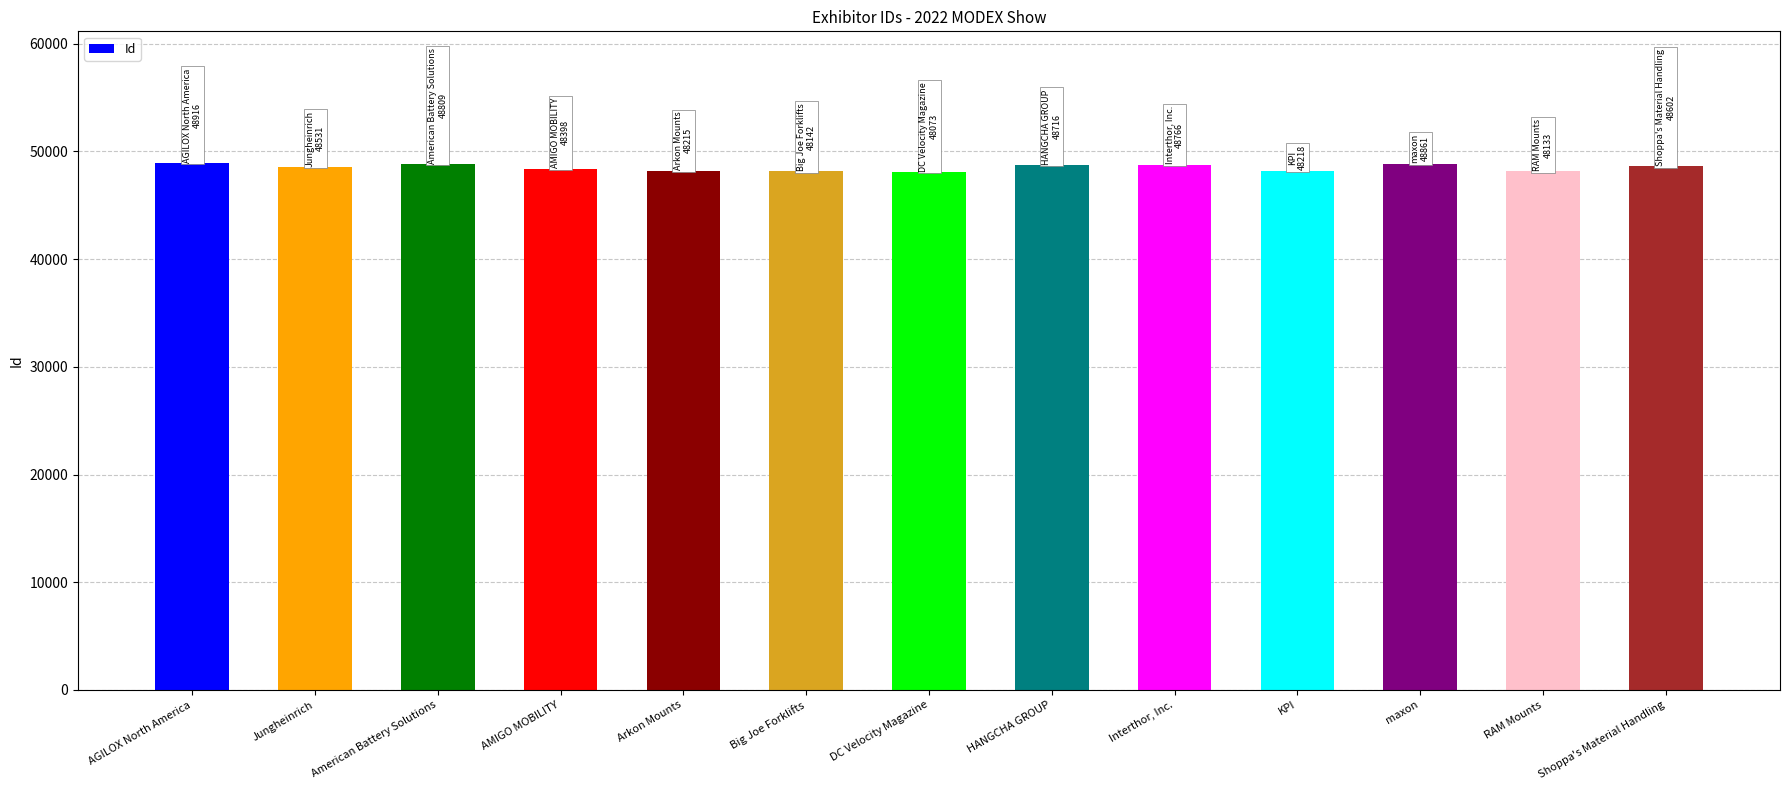

What is the difference between the maximum and minimum values?

843